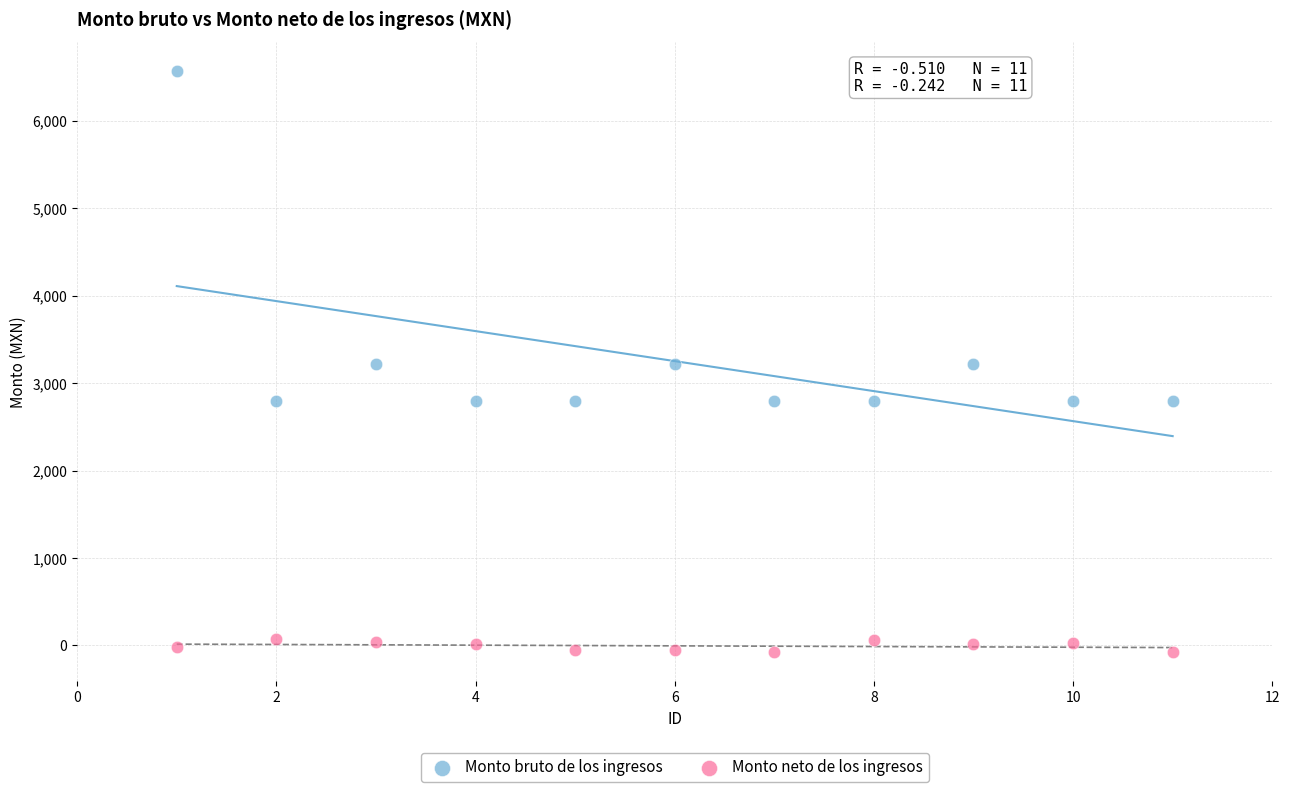

Across all data points, what is the range of Y values (max minus min)?

6643.7